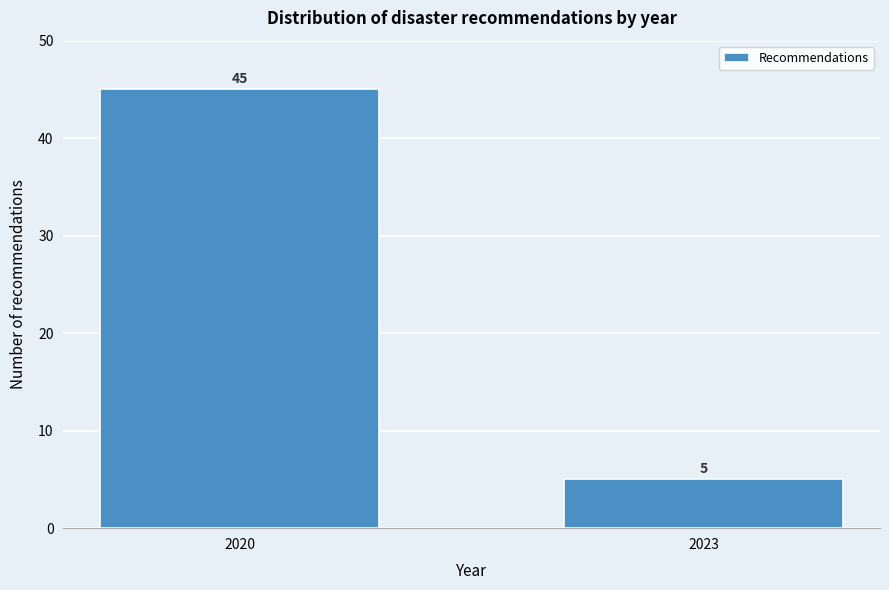

Reading right to left, what are all the values shown in this chart?

2023=5	2020=45